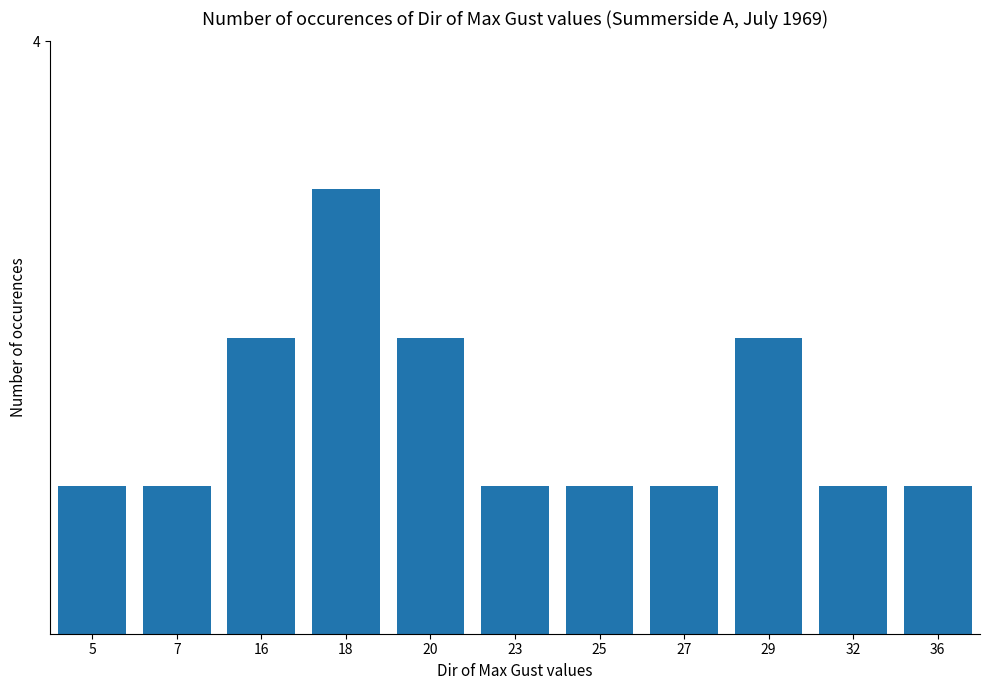

What is the greatest value displayed?

3